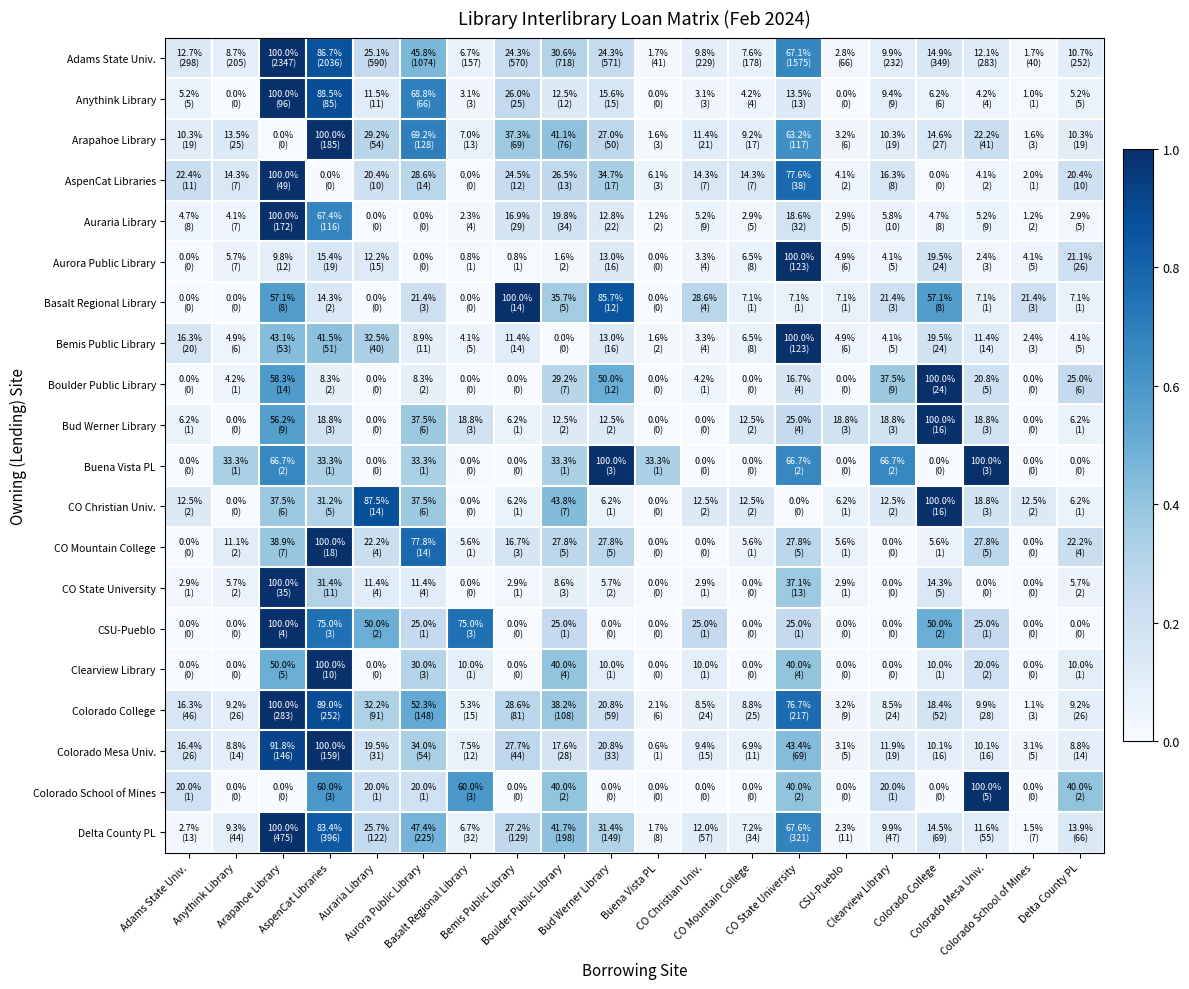

At which category is the sum across all series the highest?

Arapahoe Library